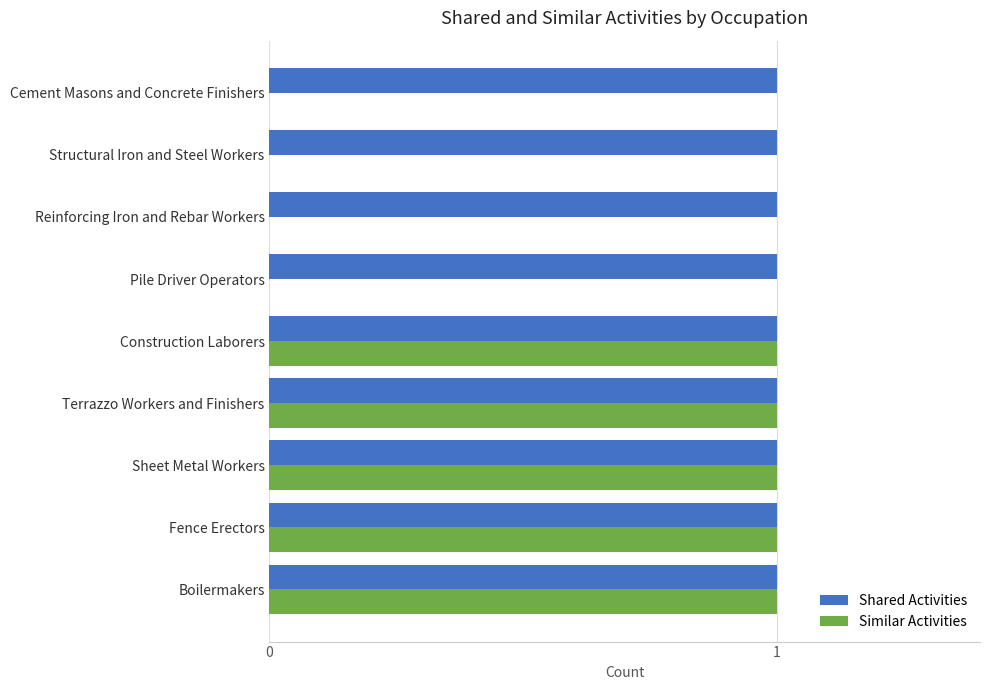

Which series has the widest spread of values?

Similar Activities